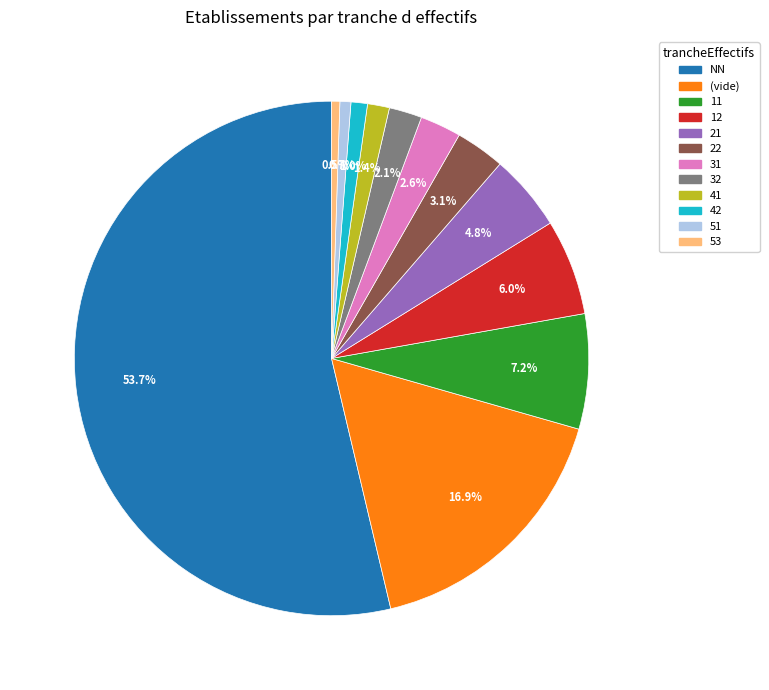

Is there a majority slice in this chart?

Yes